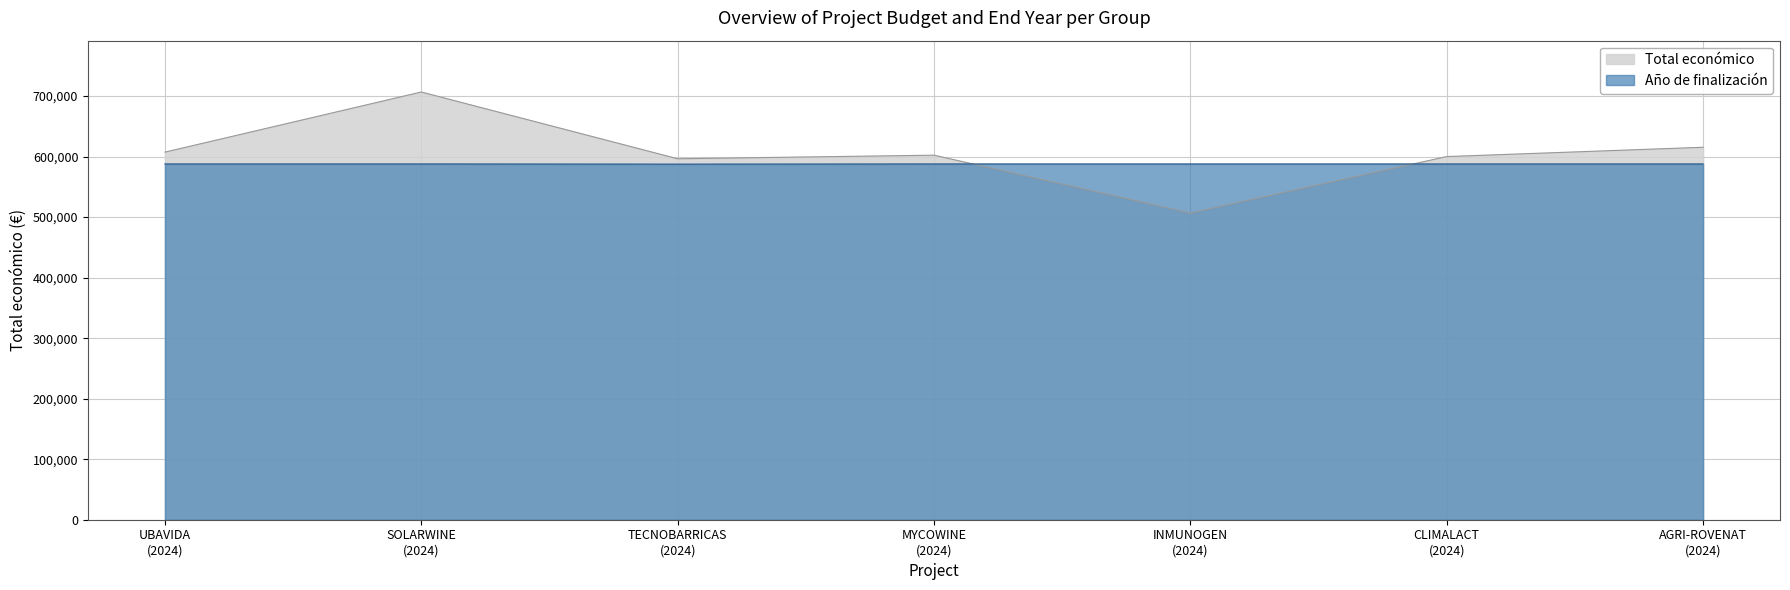

Rank the series by their maximum value, from highest to lowest.

Total económico, Año de finalización